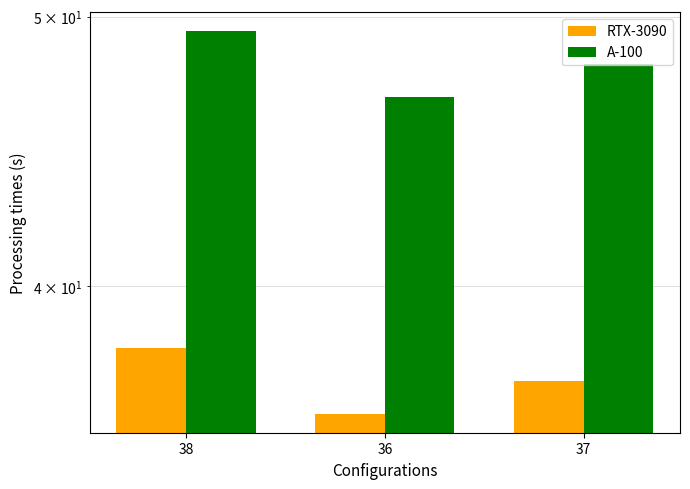

Which series has the widest spread of values?

A-100